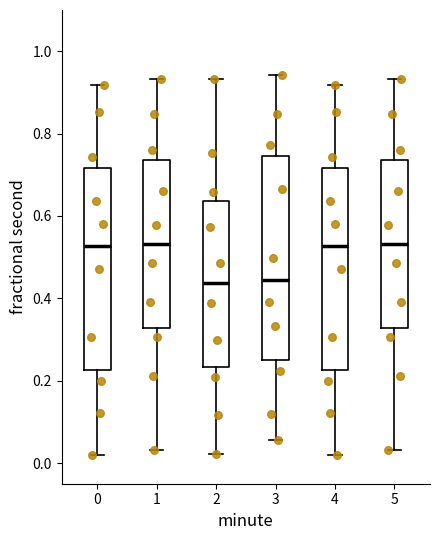

Reading left to right, transcribe this box plot: for each box, give where its median line is, the range the box spans, and where its two whiskers end, as read against the y-axis. The values are not printed on the chart, so give them approximately, as read against the axis.

0: median 0.52, box 0.22 to 0.72, whiskers 0.02 to 0.92
1: median 0.54, box 0.32 to 0.74, whiskers 0.04 to 0.94
2: median 0.44, box 0.24 to 0.64, whiskers 0.02 to 0.94
3: median 0.44, box 0.26 to 0.74, whiskers 0.06 to 0.94
4: median 0.52, box 0.22 to 0.72, whiskers 0.02 to 0.92
5: median 0.54, box 0.32 to 0.74, whiskers 0.04 to 0.94